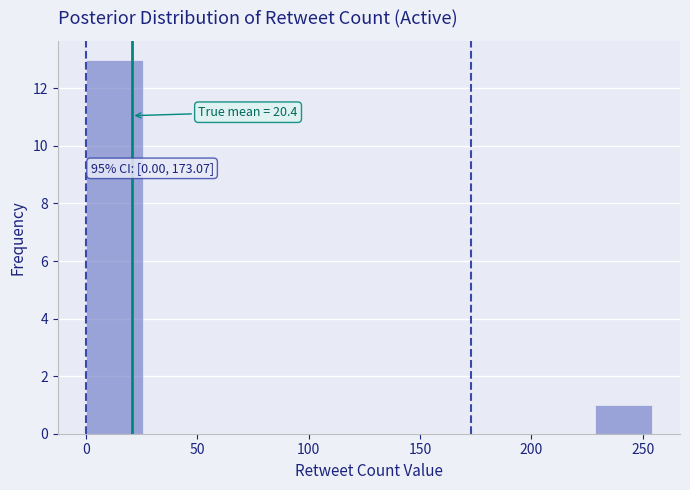

Over which range of the x-axis is the bar tallest?

0 to 25